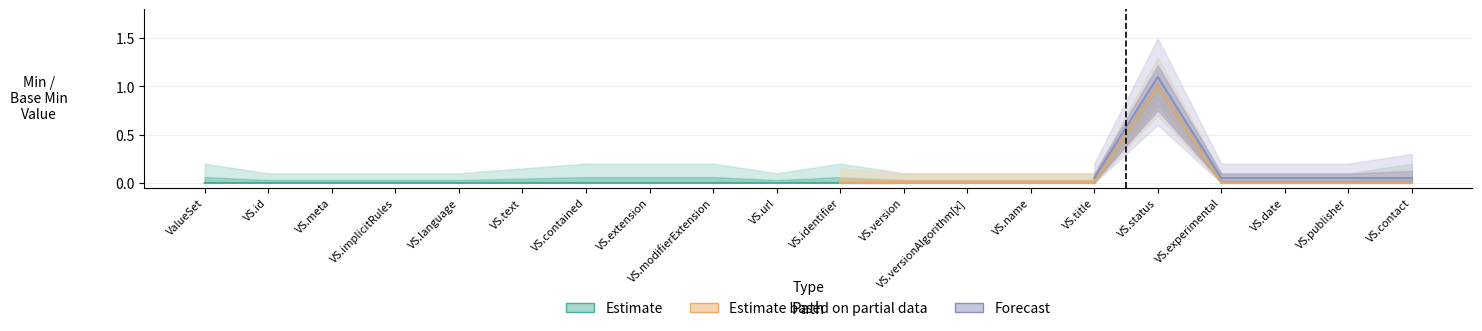

Is it true that the value at VS.title is 0?

True